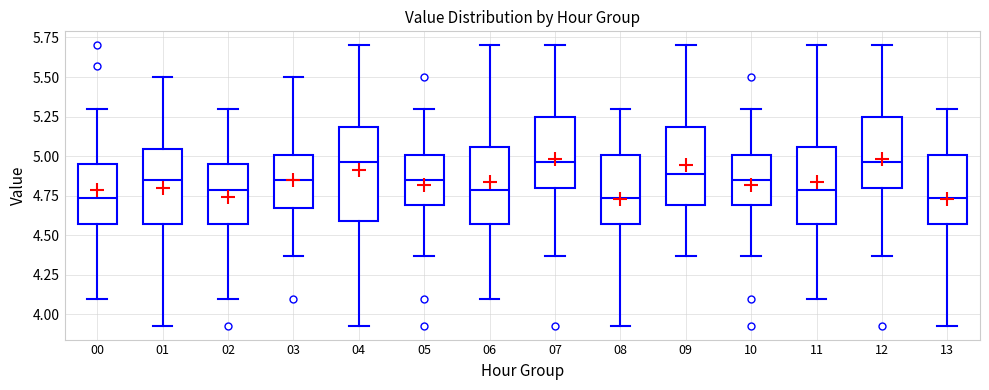

Reading left to right, transcribe this box plot: for each box, give where its median line is, the range the box spans, and where its two whiskers end, as read against the y-axis. The values are not printed on the chart, so give them approximately, as read against the axis.

00: median 4.75, box 4.55 to 4.95, whiskers 4.10 to 5.30
01: median 4.85, box 4.55 to 5.05, whiskers 3.95 to 5.50
02: median 4.80, box 4.55 to 4.95, whiskers 4.10 to 5.30
03: median 4.85, box 4.65 to 5.00, whiskers 4.35 to 5.50
04: median 4.95, box 4.60 to 5.20, whiskers 3.95 to 5.70
05: median 4.85, box 4.70 to 5.00, whiskers 4.35 to 5.30
06: median 4.80, box 4.55 to 5.05, whiskers 4.10 to 5.70
07: median 4.95, box 4.80 to 5.25, whiskers 4.35 to 5.70
08: median 4.75, box 4.55 to 5.00, whiskers 3.95 to 5.30
09: median 4.90, box 4.70 to 5.20, whiskers 4.35 to 5.70
10: median 4.85, box 4.70 to 5.00, whiskers 4.35 to 5.30
11: median 4.80, box 4.55 to 5.05, whiskers 4.10 to 5.70
12: median 4.95, box 4.80 to 5.25, whiskers 4.35 to 5.70
13: median 4.75, box 4.55 to 5.00, whiskers 3.95 to 5.30